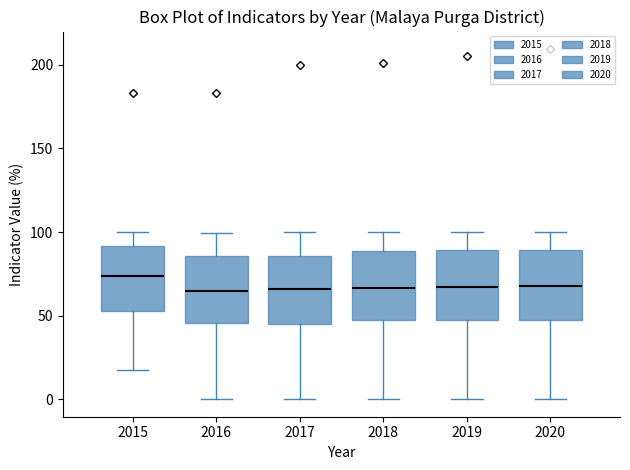

Reading left to right, transcribe this box plot: for each box, give where its median line is, the range the box spans, and where its two whiskers end, as read against the y-axis. The values are not printed on the chart, so give them approximately, as read against the axis.

2015: median 75, box 55 to 90, whiskers 15 to 100
2016: median 65, box 45 to 85, whiskers 0 to 100
2017: median 65, box 45 to 85, whiskers 0 to 100
2018: median 65, box 45 to 90, whiskers 0 to 100
2019: median 65, box 50 to 90, whiskers 0 to 100
2020: median 70, box 50 to 90, whiskers 0 to 100